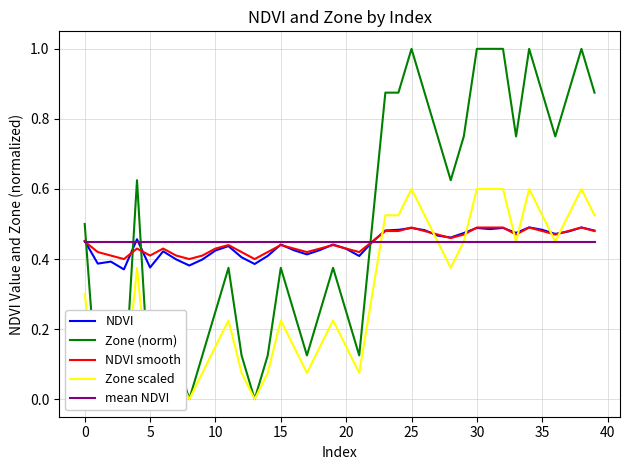

How many times do NDVI smooth and Zone (norm) cross each other?

4